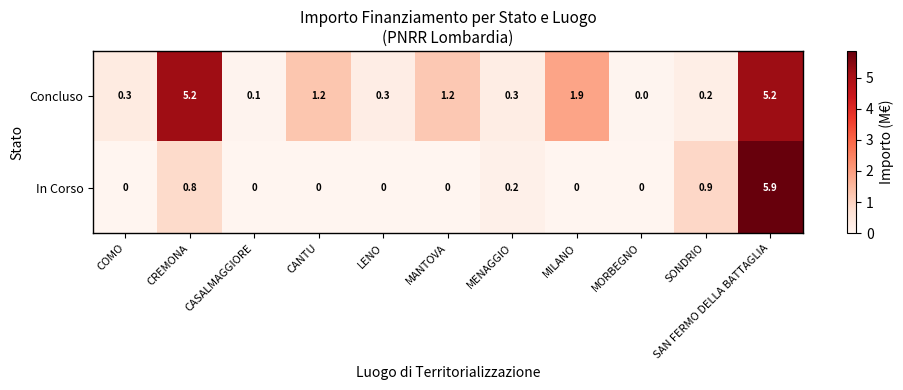

At which category is the sum across all series the highest?

SAN FERMO DELLA BATTAGLIA